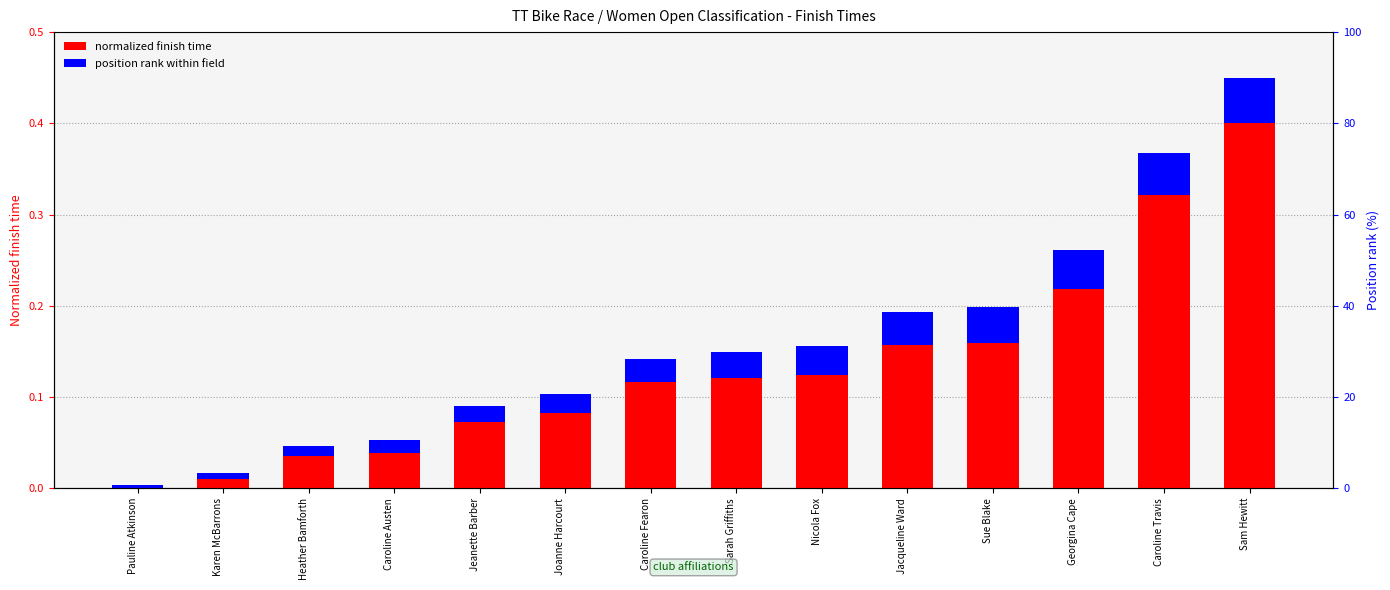

What is the label of the 2nd bar from the left?

Karen McBarrons